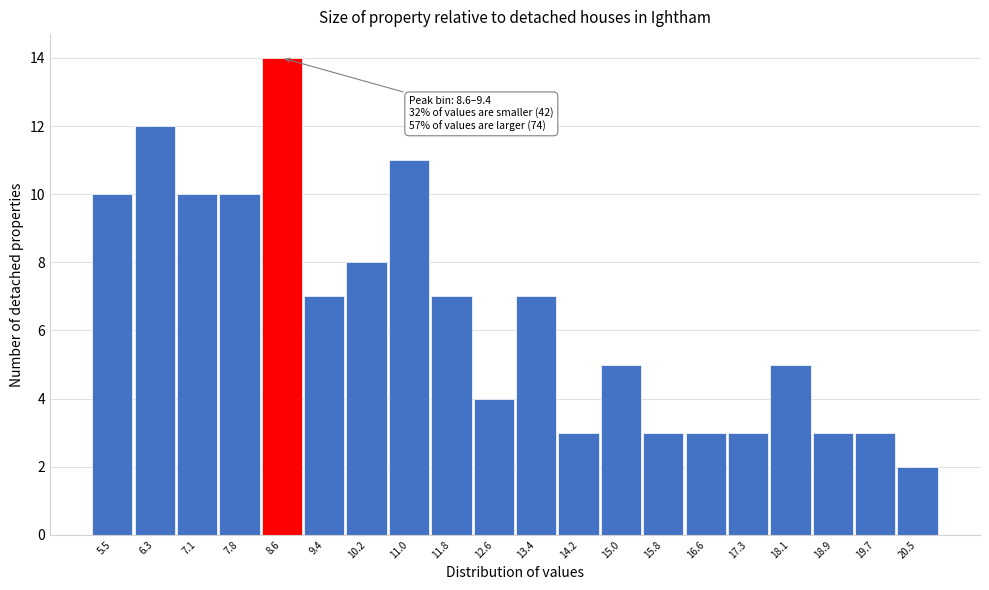

Reading right to left, extract all data points from this chart.

20.5=2	19.7=3	18.9=3	18.1=5	17.3=3	16.6=3	15.8=3	15.0=5	14.2=3	13.4=7	12.6=4	11.8=7	11.0=11	10.2=8	9.4=7	8.6=14	7.8=10	7.1=10	6.3=12	5.5=10